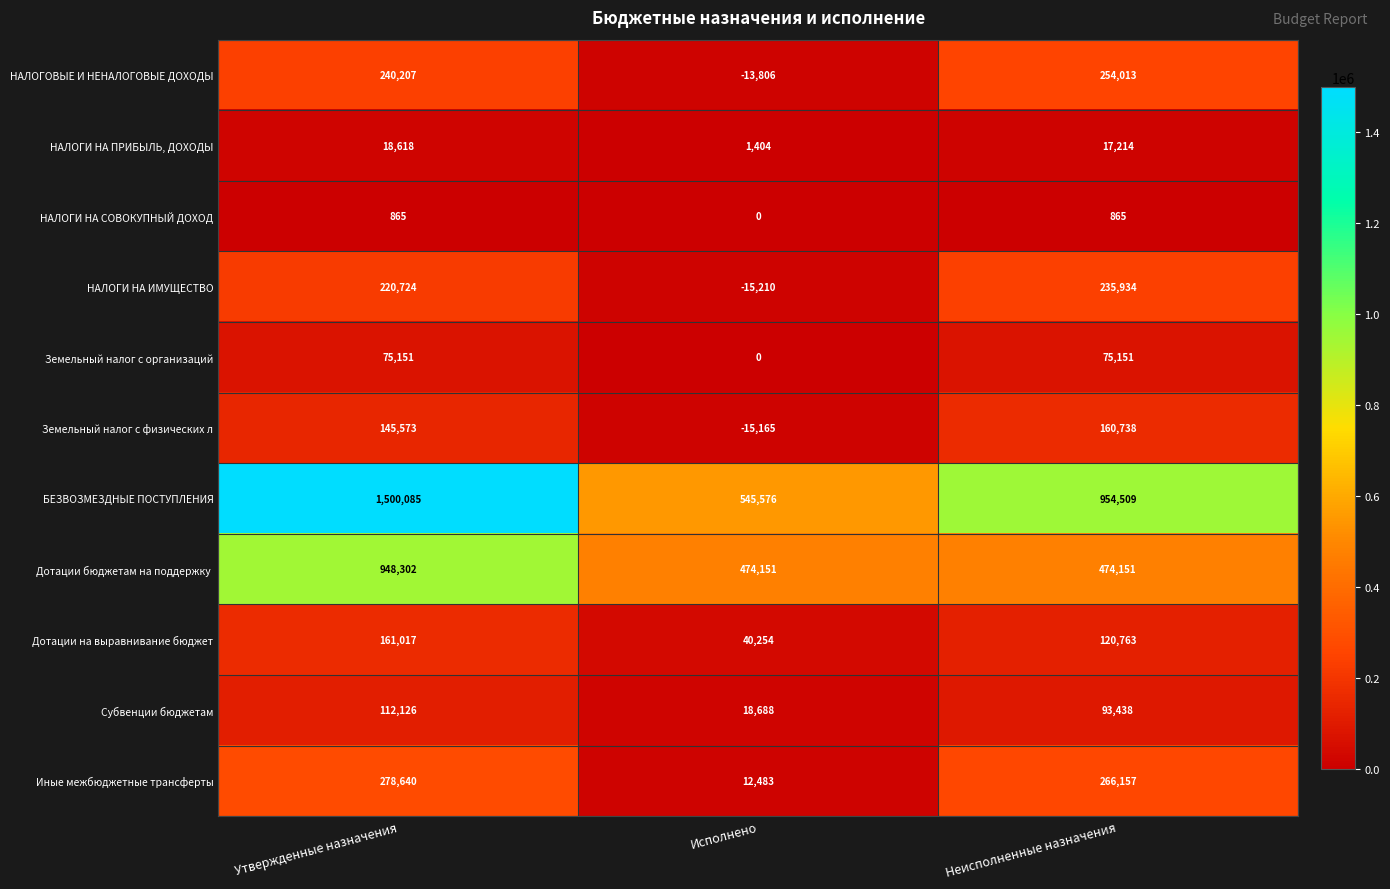

Which series has the widest spread of values?

БЕЗВОЗМЕЗДНЫЕ ПОСТУПЛЕНИЯ